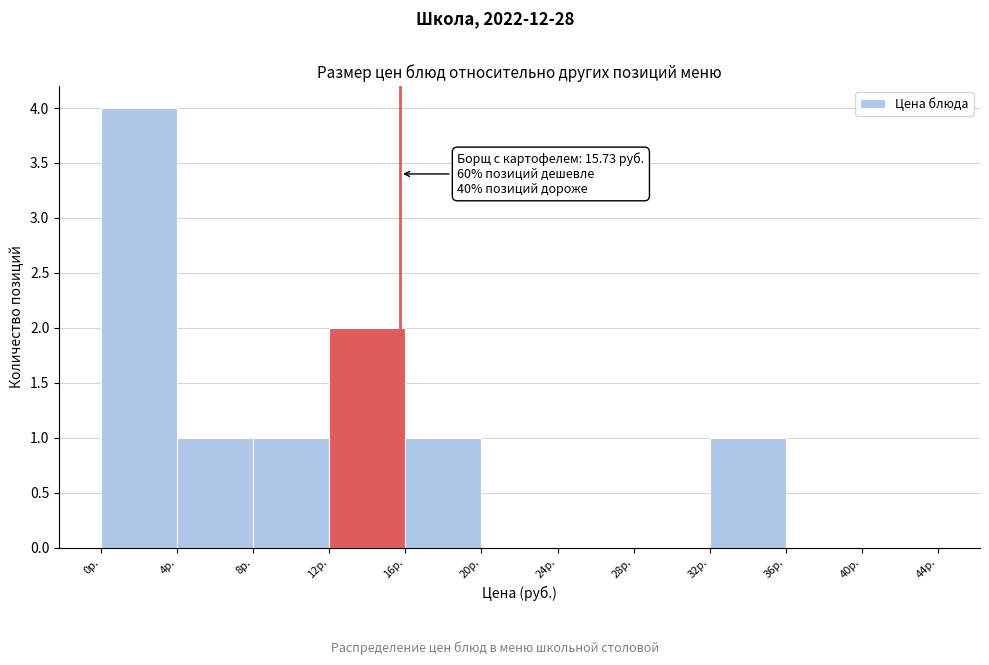

Over which range of the x-axis is the bar tallest?

0 to 4